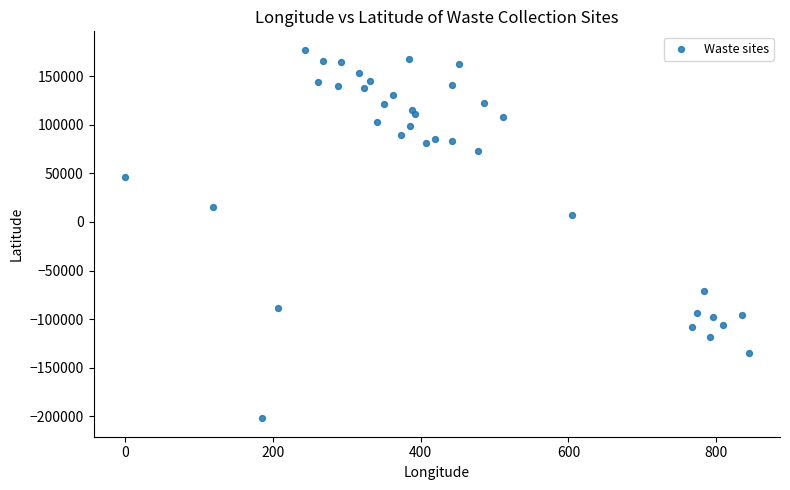

What is the range of X values (max minus min)?

843.9